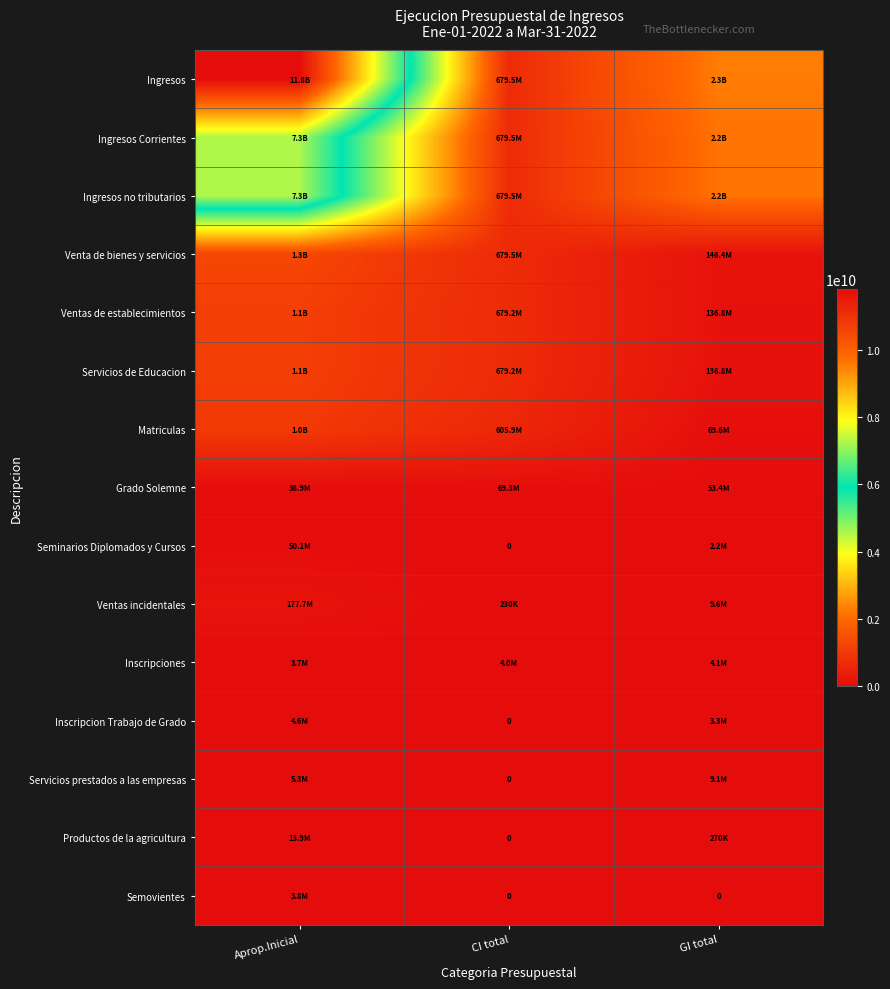

List the series in order of their peak value, highest first.

Ingresos, Ingresos Corrientes, Ingresos no tributarios, Venta de bienes y servicios, Ventas de establecimientos, Servicios de Educacion, Matriculas, Ventas incidentales, Grado Solemne, Seminarios Diplomados y Cursos, Productos de la agricultura, Servicios prestados a las empresas, Inscripcion Trabajo de Grado, Inscripciones, Semovientes